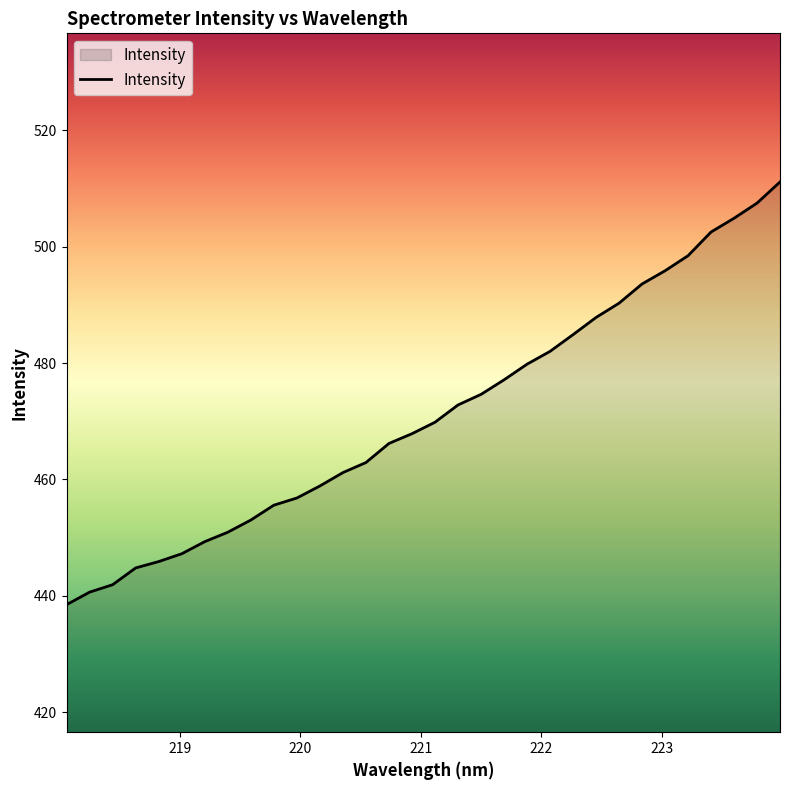

What is the minimum value shown in the chart?

438.5